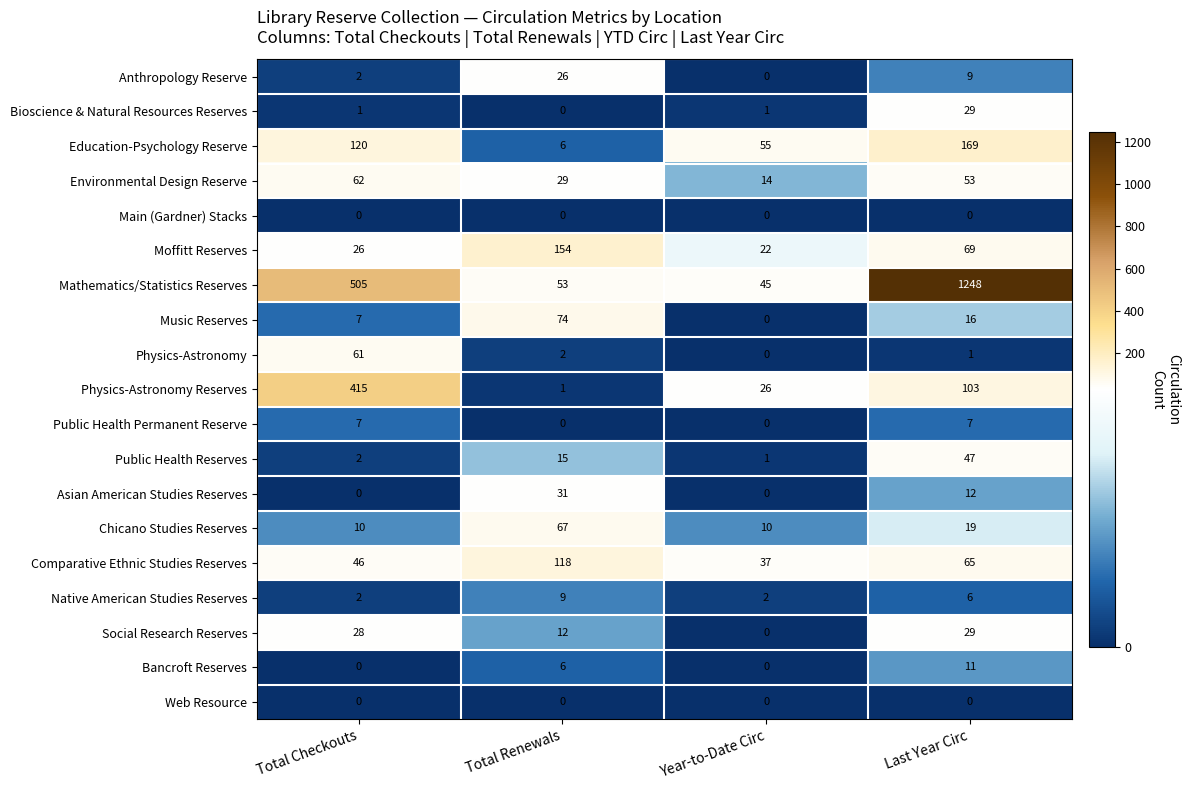

At how many categories does at least one series exceed 938?

1